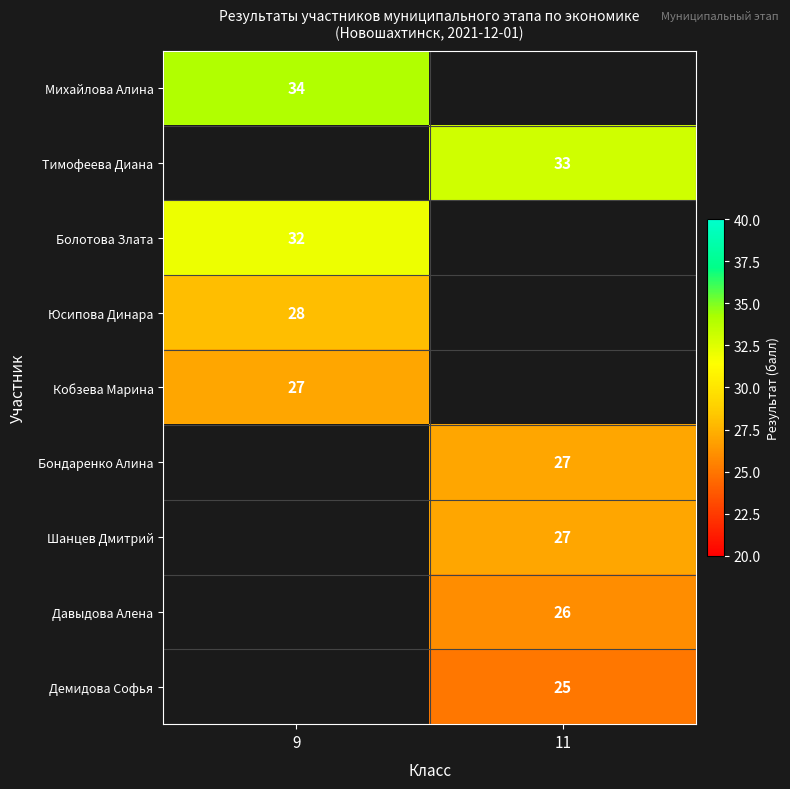

Is the value of Михайлова Алина at 9 greater than the value of Болотова Злата at 9?

Yes